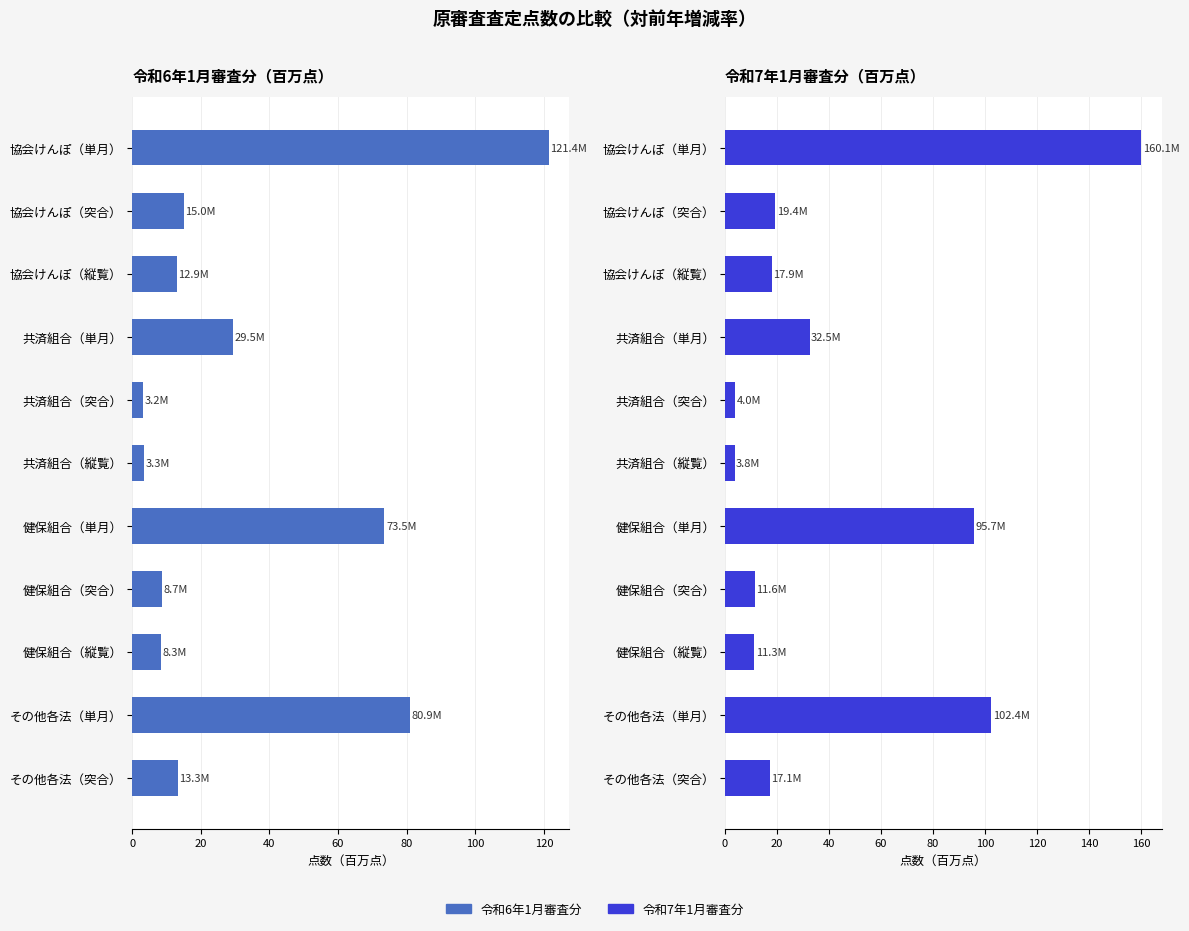

Reading left to right, extract all data points from this chart.

令和6年1月審査分: 121.4	15.0	12.9	29.5	3.2	3.3	73.5	8.7	8.3	80.9	13.3
令和7年1月審査分: 160.1	19.4	17.9	32.5	4.0	3.8	95.7	11.6	11.3	102.4	17.1